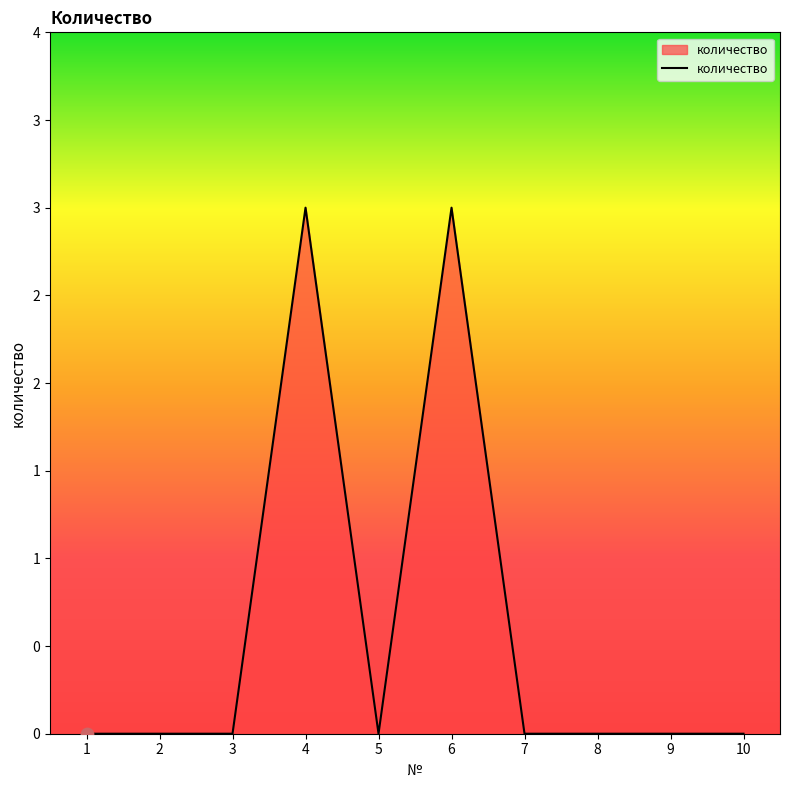

Which has a higher value, 5 or 9?

5